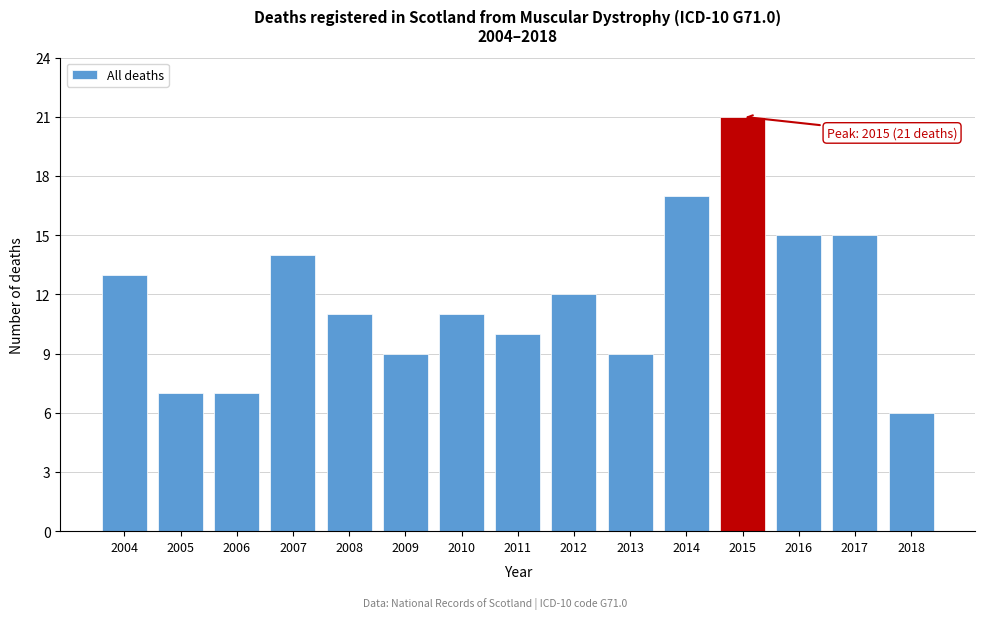

Reading left to right, extract all data points from this chart.

2004=13	2005=7	2006=7	2007=14	2008=11	2009=9	2010=11	2011=10	2012=12	2013=9	2014=17	2015=21	2016=15	2017=15	2018=6